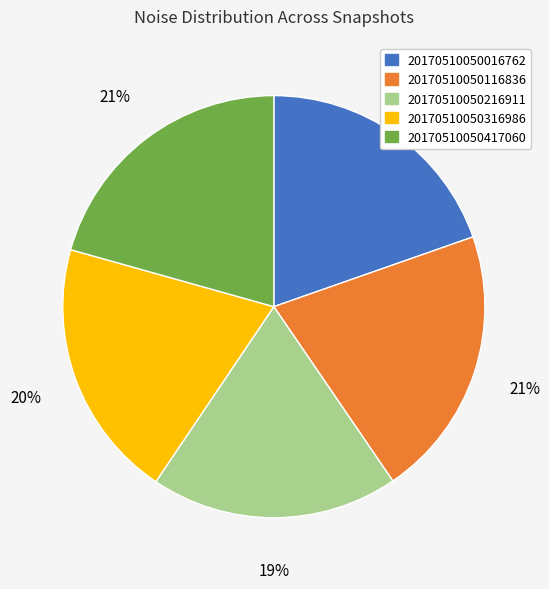

How many segments does this pie chart have?

5